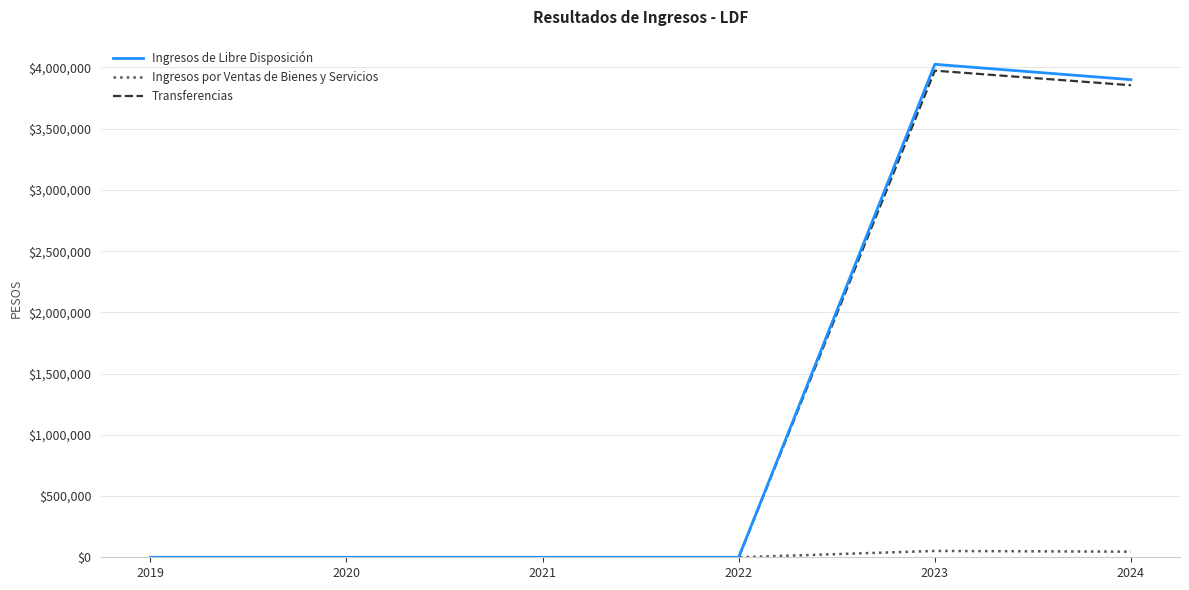

Which series has the widest spread of values?

Ingresos de Libre Disposición